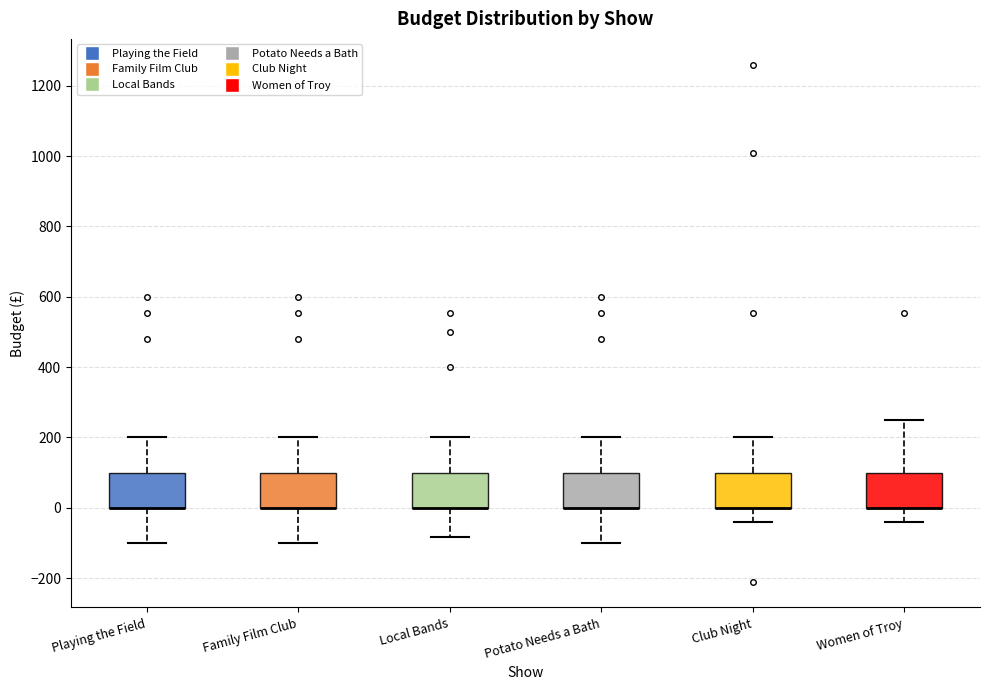

Where does the lower whisker of the box for Local Bands end on the y-axis? The values are not printed on the chart, so give them approximately, as read against the axis.

-80